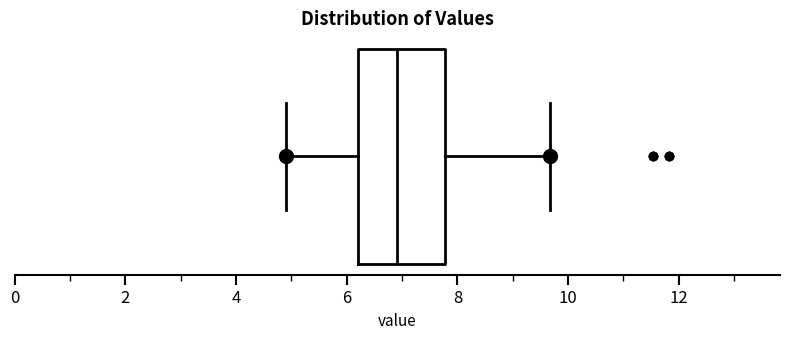

Transcribe this box plot: give where the median line is, the range the box spans, and where the two whiskers end, as read against the x-axis. The values are not printed on the chart, so give them approximately, as read against the axis.

median 7.0, box 6.2 to 7.8, whiskers 5.0 to 9.6